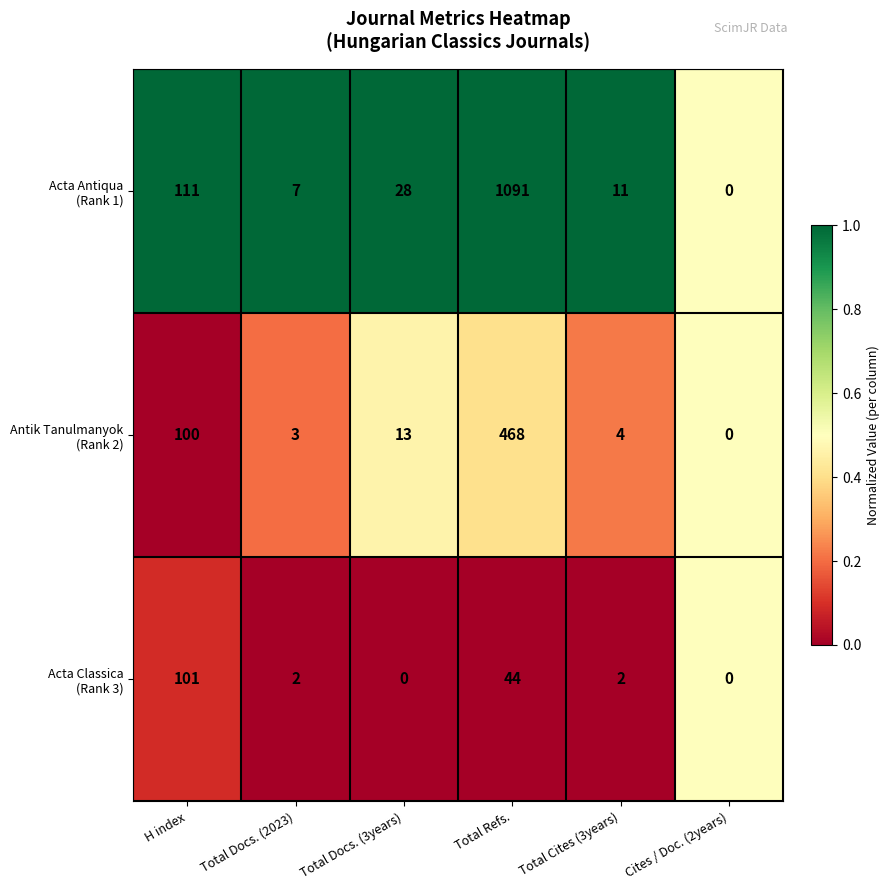

Which category has the highest value across all series?

Total Refs.